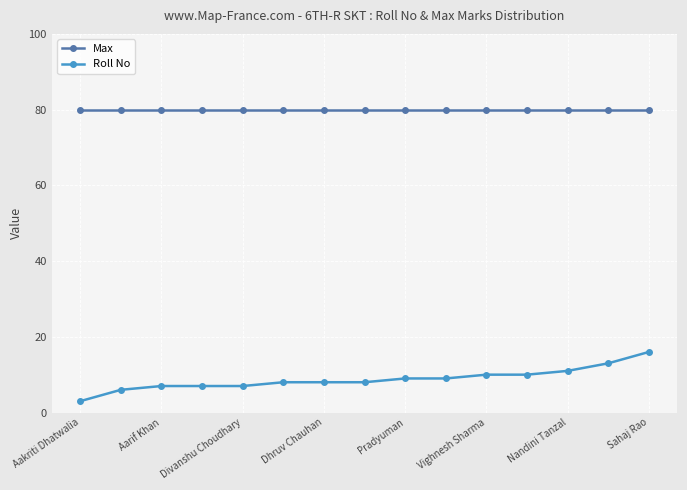

Which series has the largest range (max minus min)?

Roll No